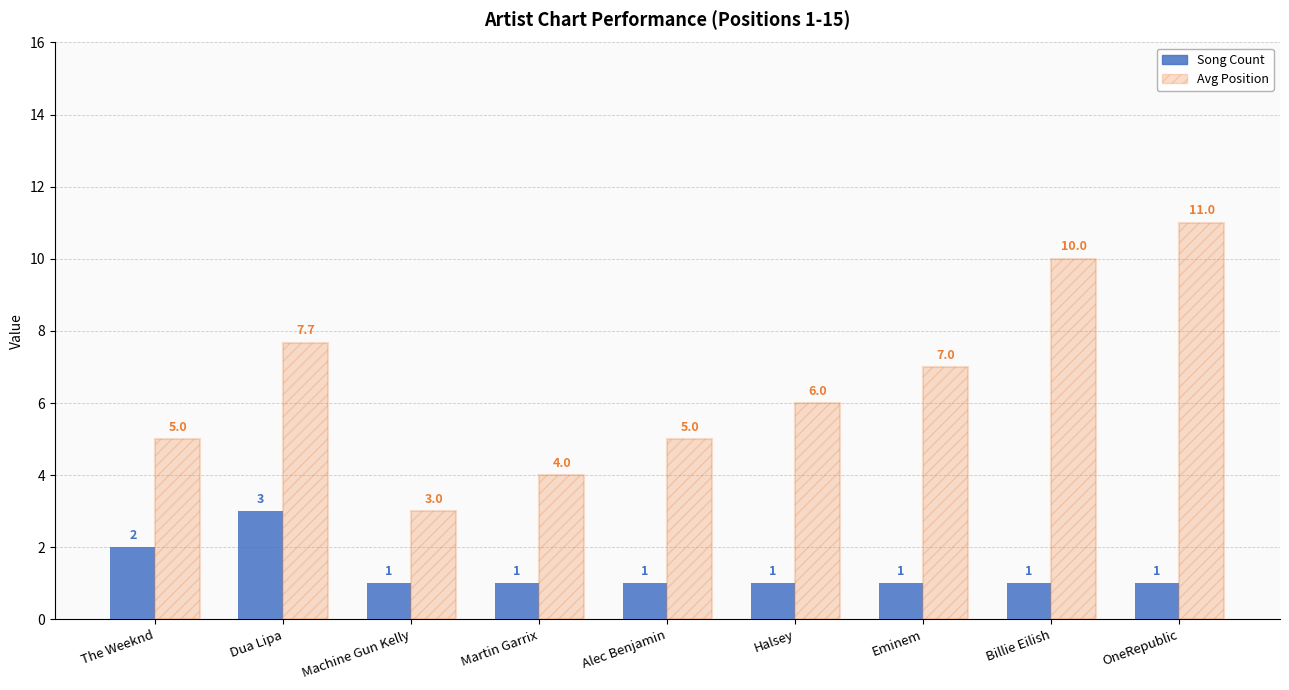

Where is Song Count nearest to the value 2?

The Weeknd